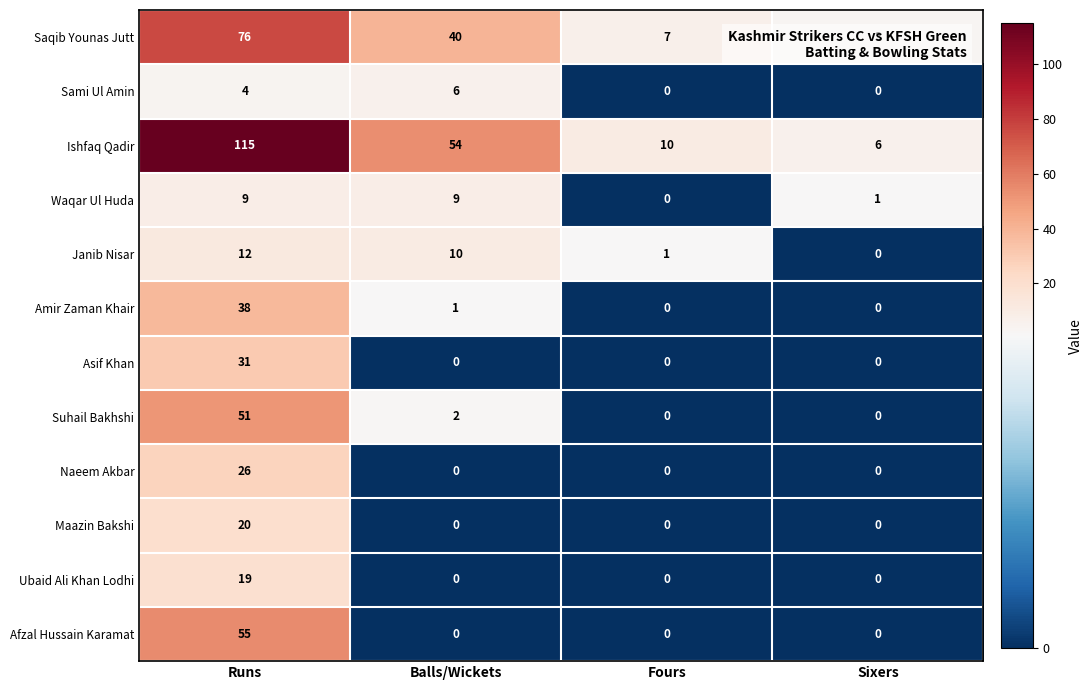

The value of Ishfaq Qadir at Balls/Wickets is 72. True or false?

False